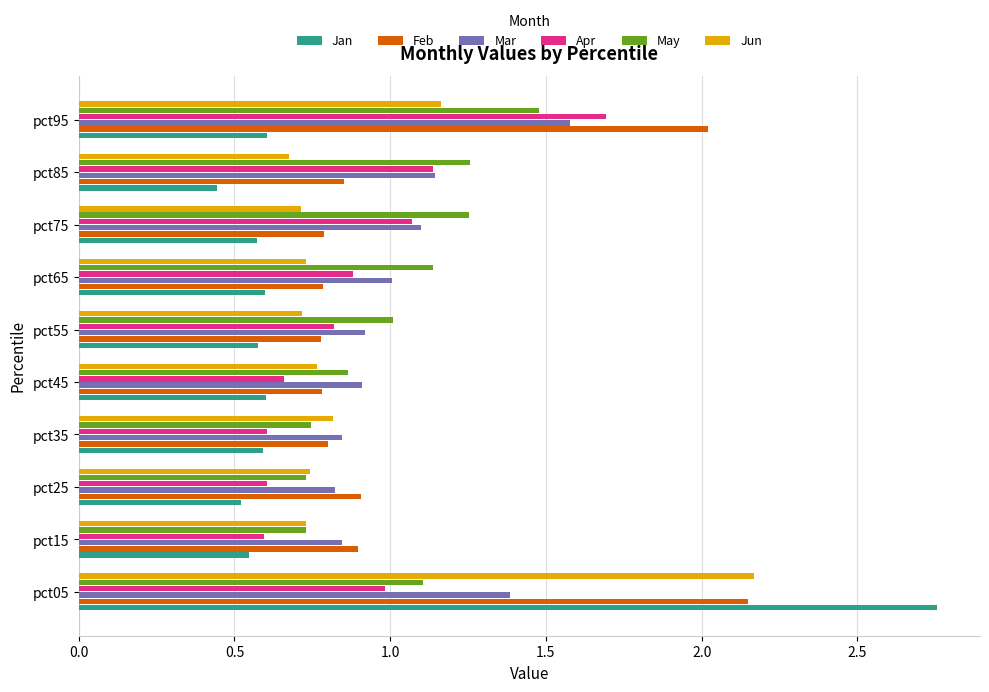

What is the total value across all series at pct45?

4.6